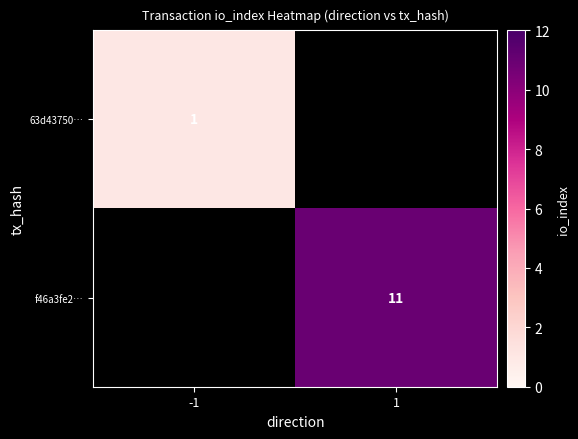

How many distinct data groups are displayed?

2